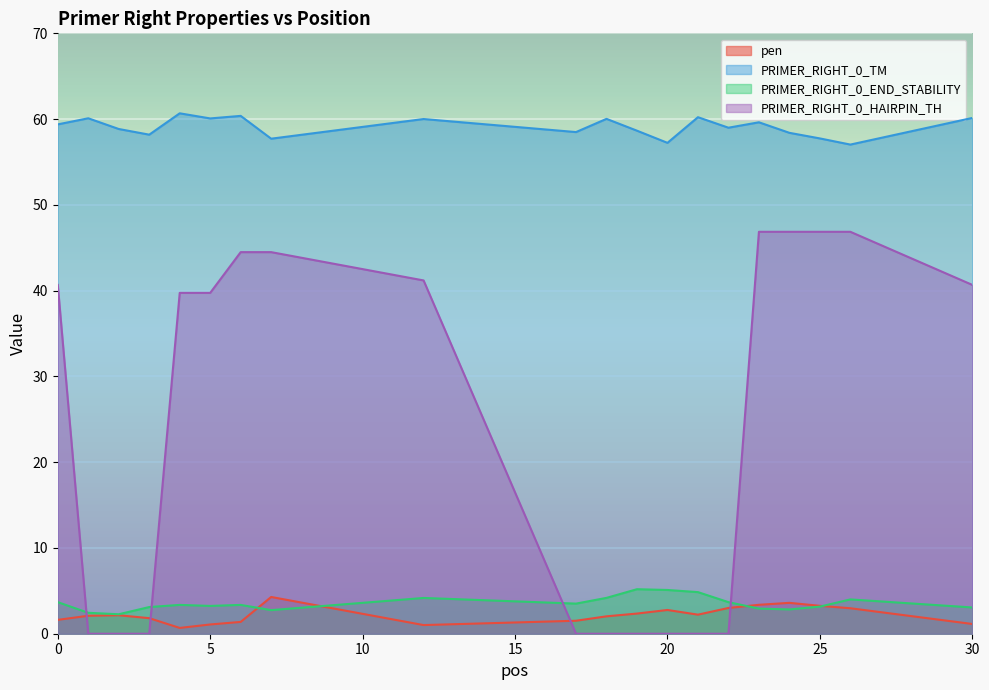

Where is PRIMER_RIGHT_0_END_STABILITY nearest to the value 3?

30